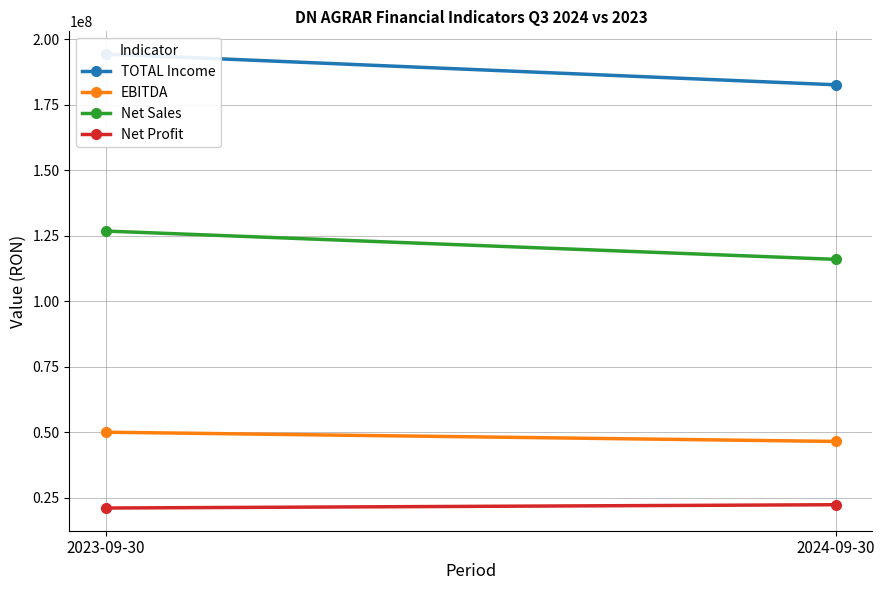

What is the difference between the maximum and minimum values in the TOTAL Income series?

11744884.1